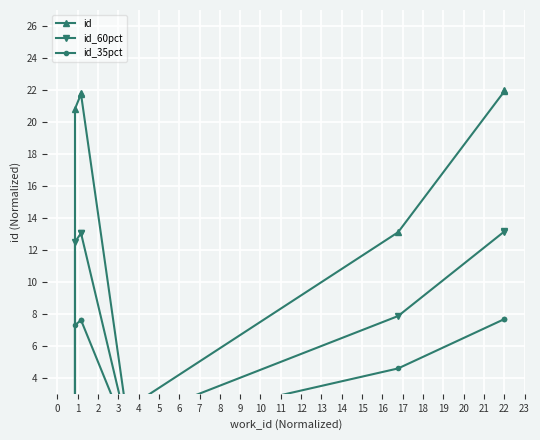

Reading left to right, list all the values displayed in this chart.

id: 0.0	0.6	0.7	20.8	21.7	21.8	2.0	13.1	21.9	22.0
id_60pct: 0.0	0.3	0.4	12.5	13.0	13.1	1.2	7.9	13.1	13.2
id_35pct: 0.0	0.2	0.2	7.3	7.6	7.6	0.7	4.6	7.7	7.7